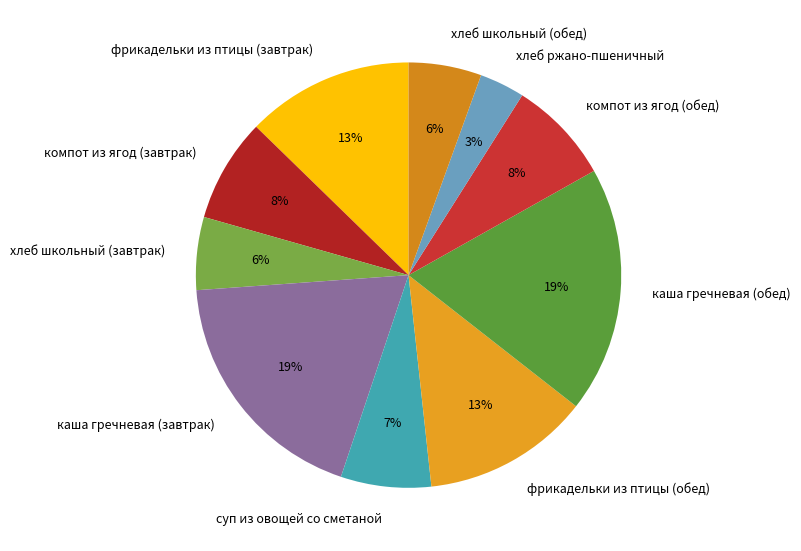

What is the ratio of the value at хлеб школьный (обед) to the value at хлеб школьный (завтрак)?

1.0